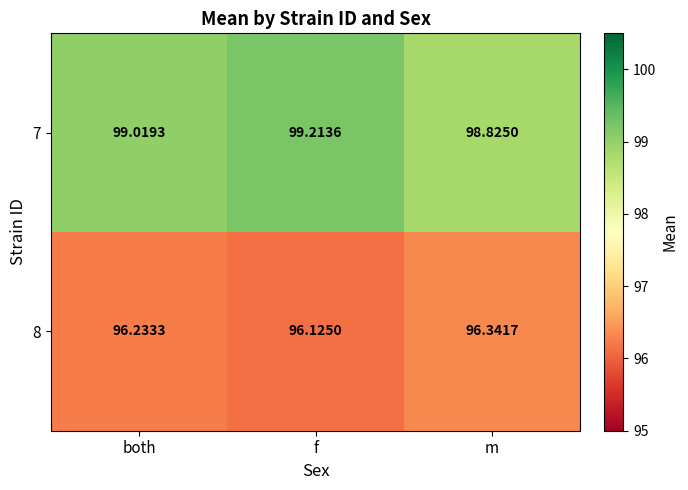

Where is 7 nearest to the value 99?

both